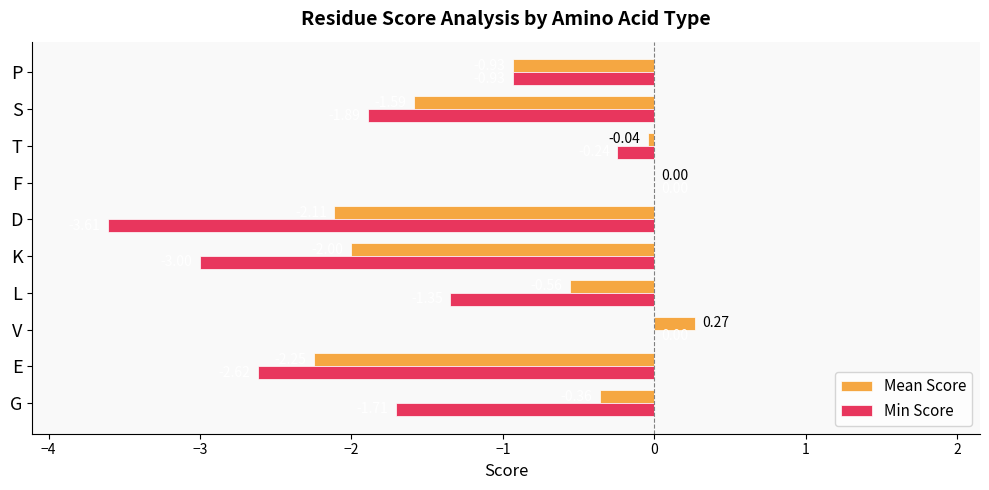

Which series changed the most between L and F?

Min Score